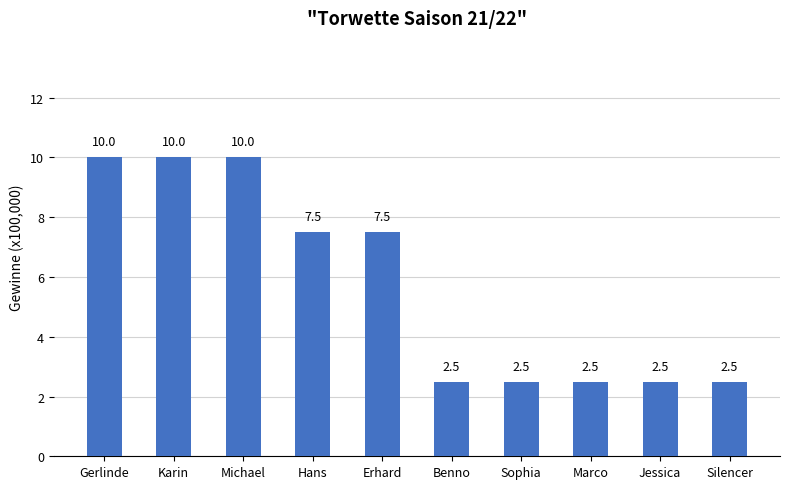

What is the smallest value displayed?

2.5